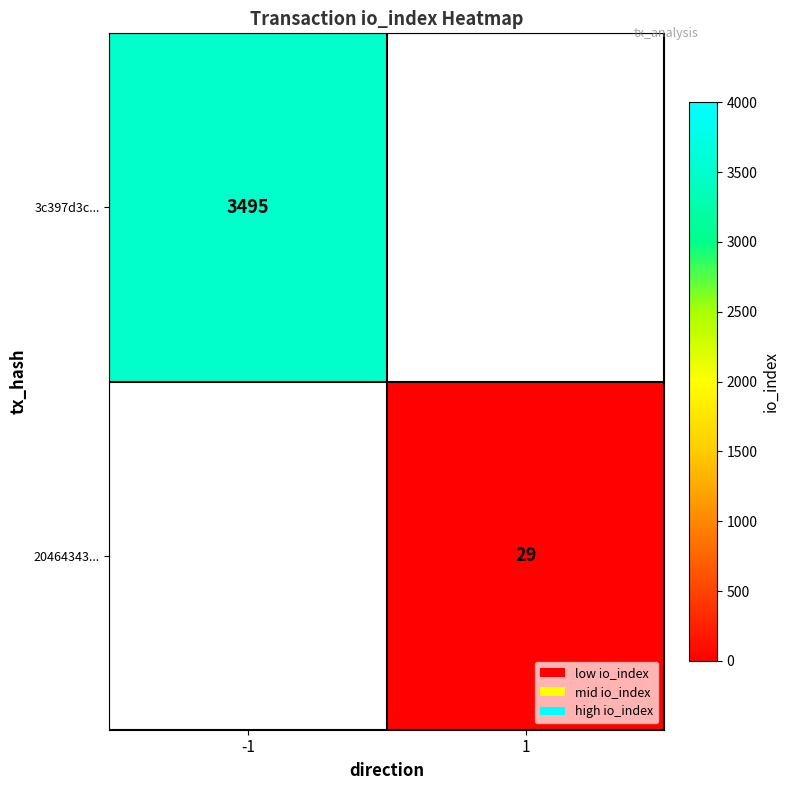

Is it true that 3c397d3c... equals 5444.9 at -1?

False